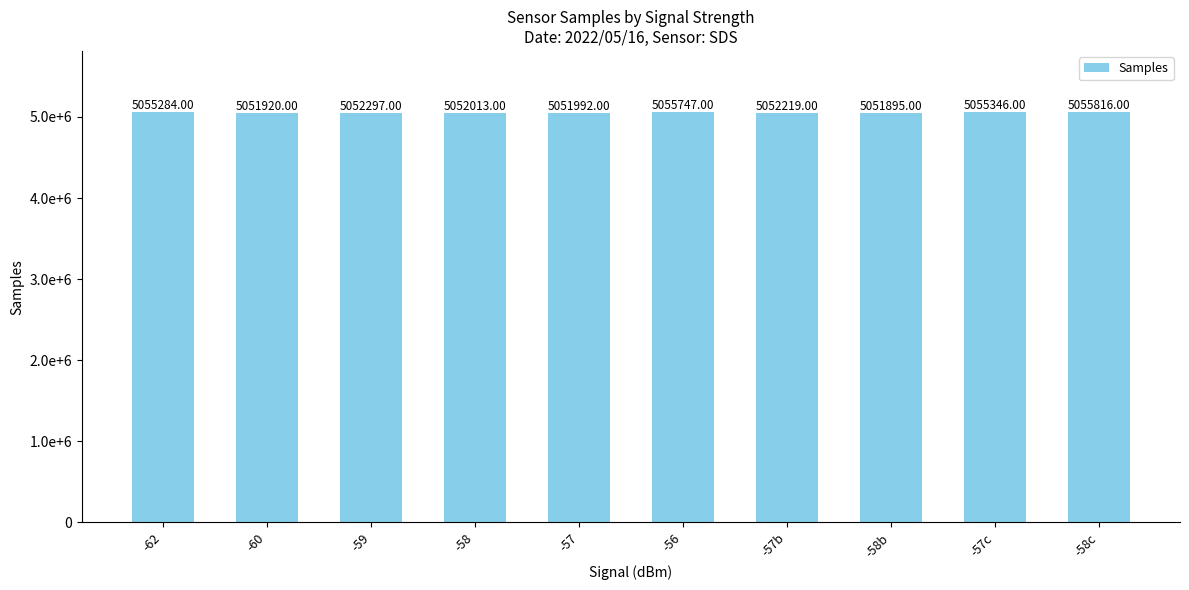

List the labels in order of value, smallest first.

-58b, -60, -57, -58, -57b, -59, -62, -57c, -56, -58c